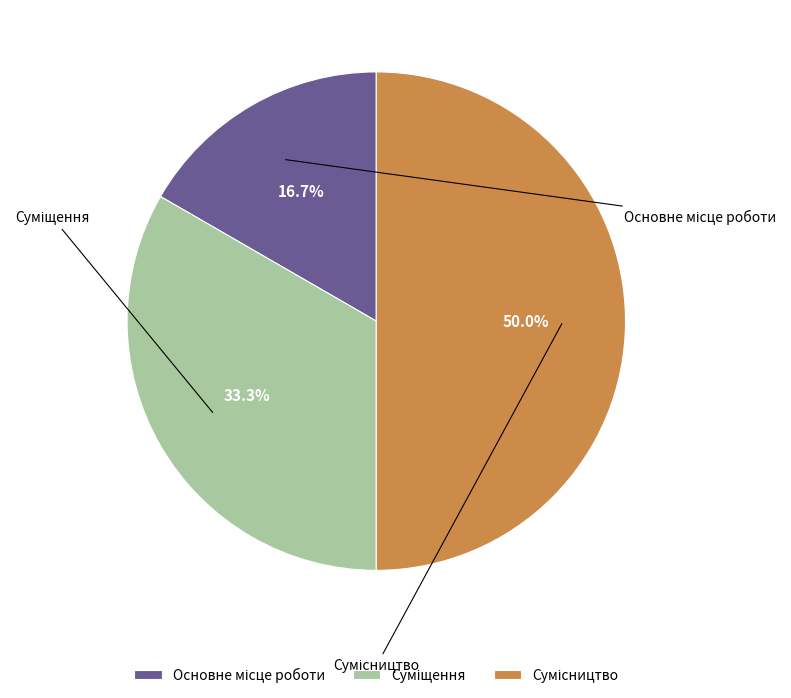

What portion of the pie excludes Суміщення?

66.7%